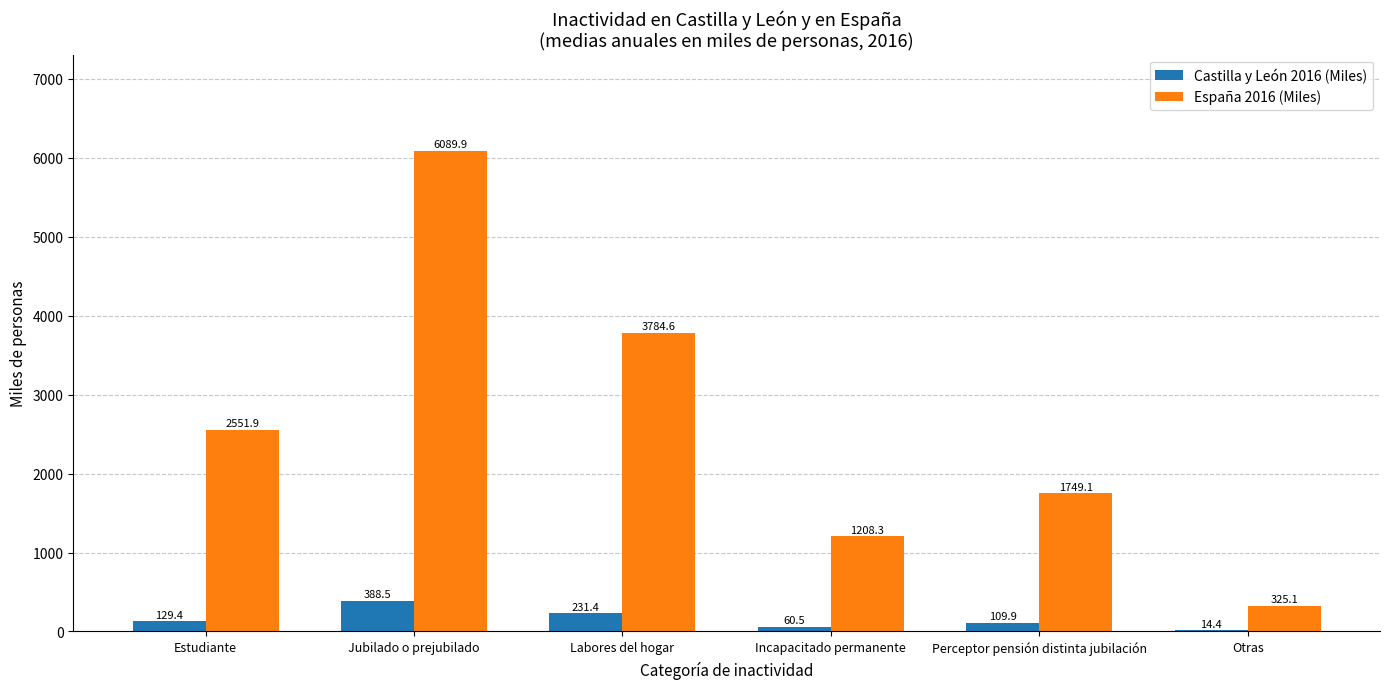

What are all the series names shown in the legend?

Castilla y León 2016 (Miles), España 2016 (Miles)